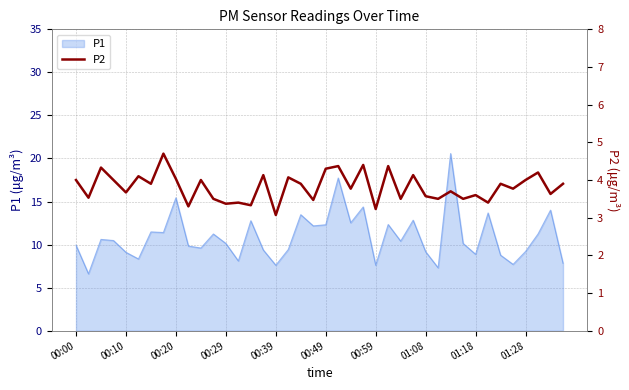

True or false: P1 has a value of 25.1 at 00:20.

False